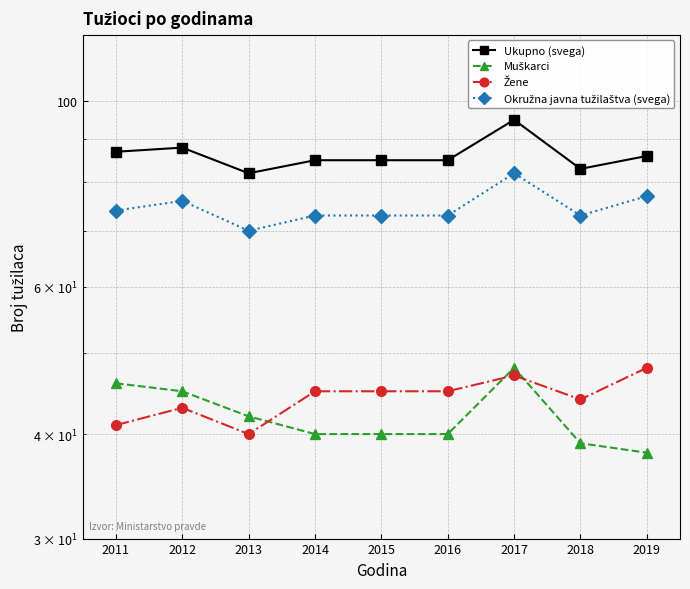

At which category is the sum across all series the highest?

2017